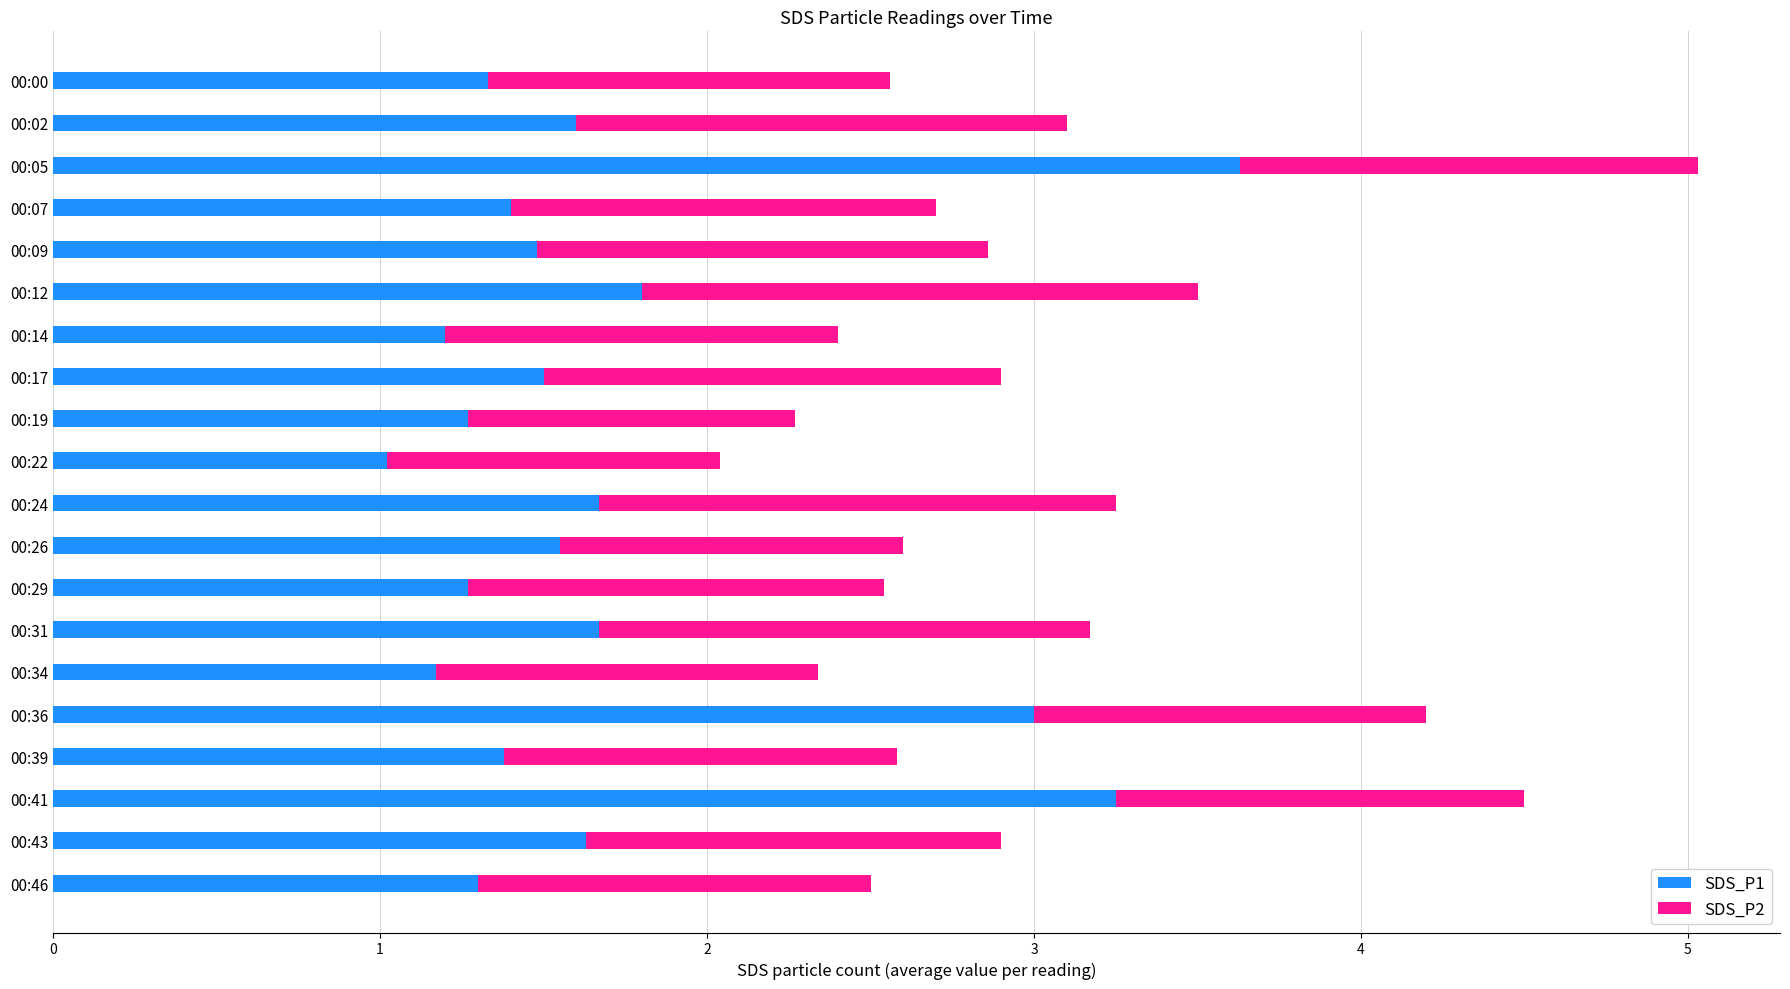

What is the average value of the SDS_P1 series?

1.7